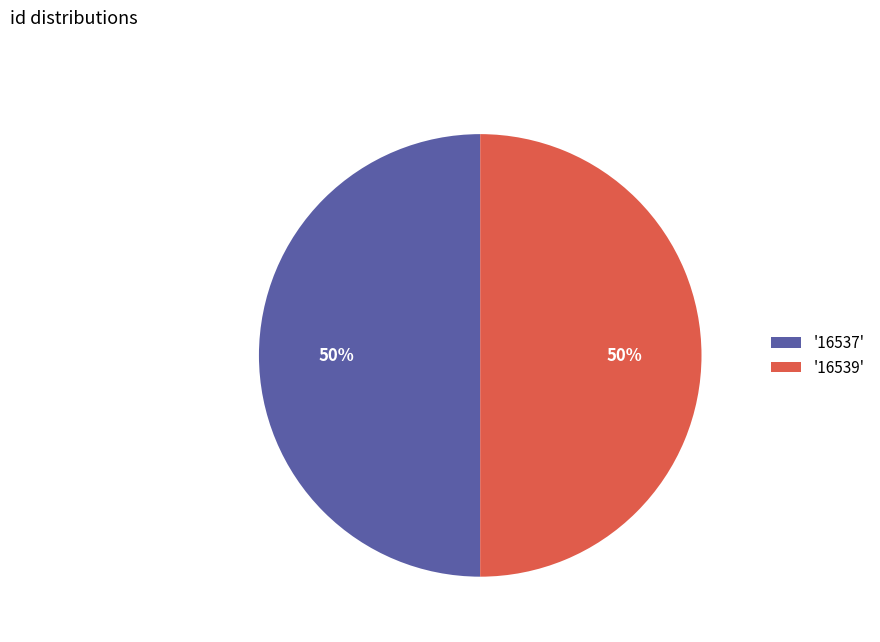

True or false: '16539' accounts for 50% of the total.

True